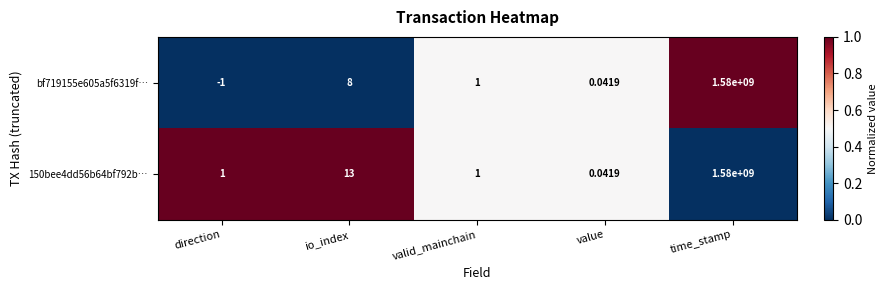

How many values in bf719155e605a5f6319f… are above zero?

4